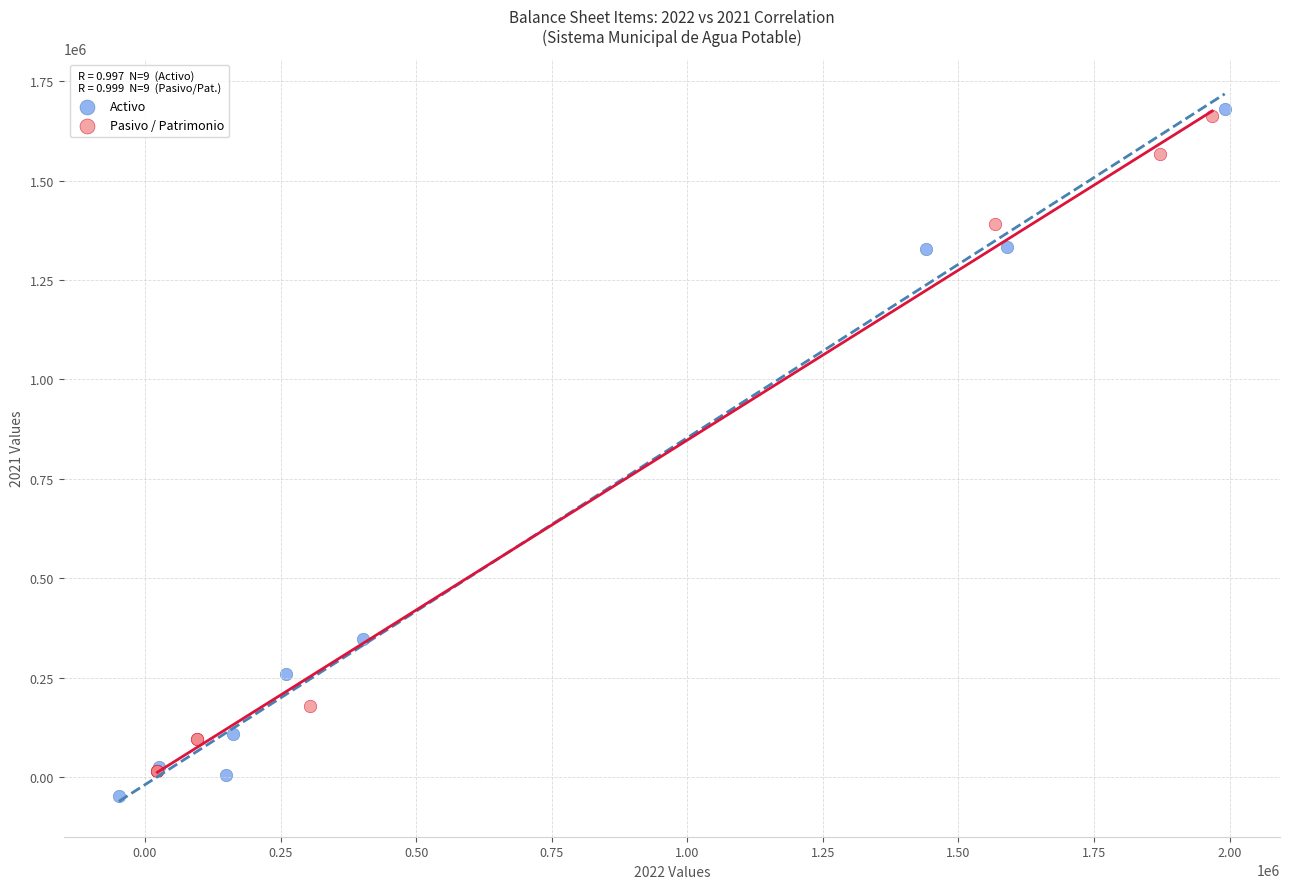

Which series reaches the maximum Y coordinate?

Activo